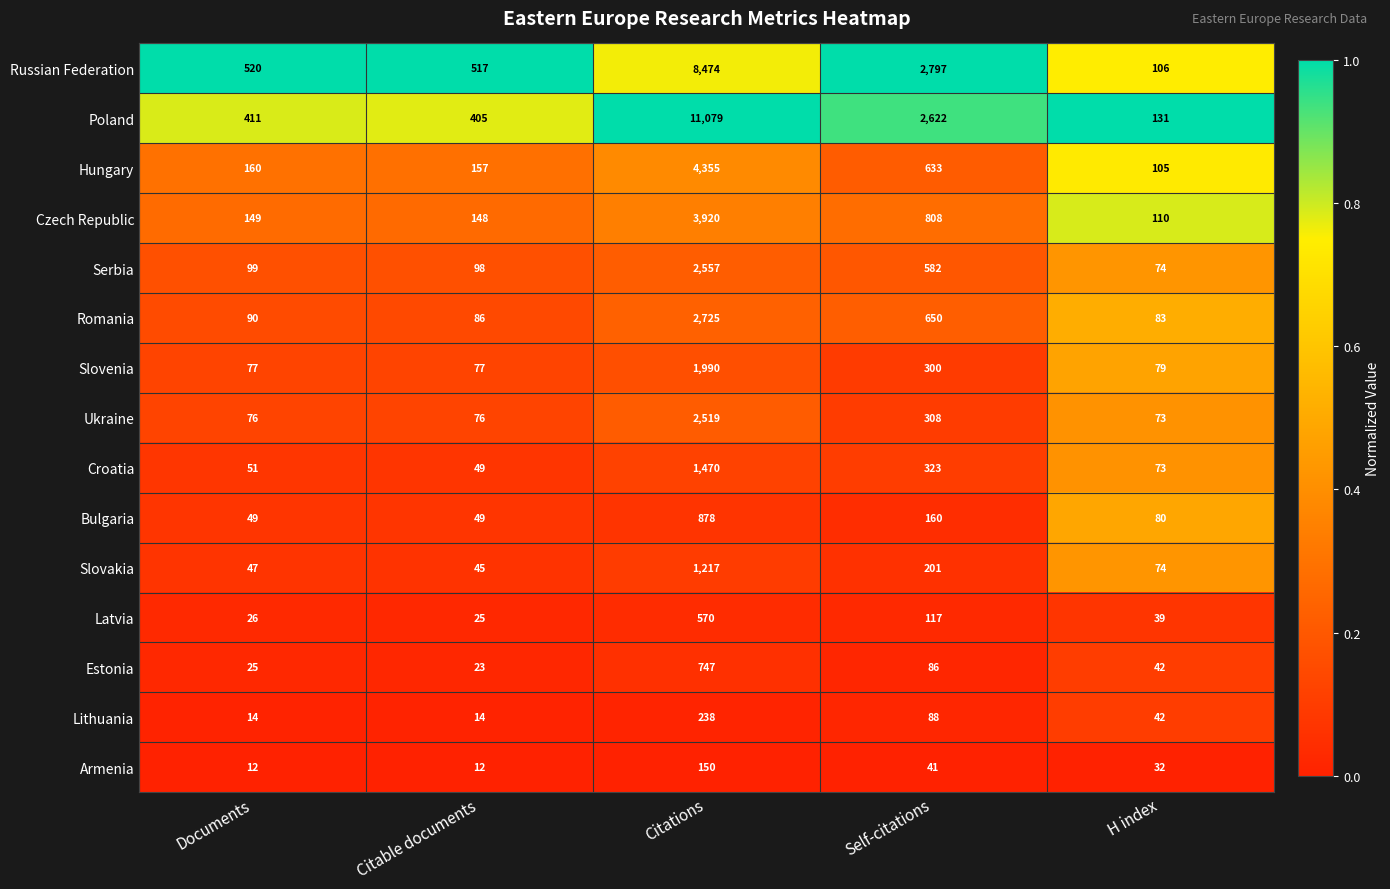

At which label does Latvia first exceed 39?

Citations